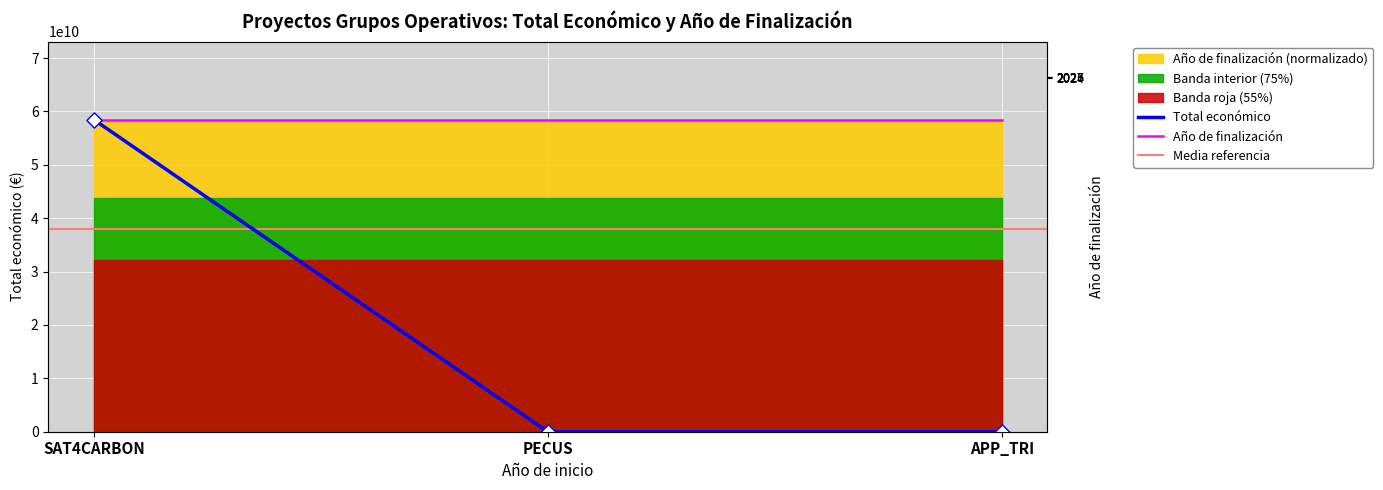

What is the change in value from SAT4CARBON to PECUS?

-58462341817